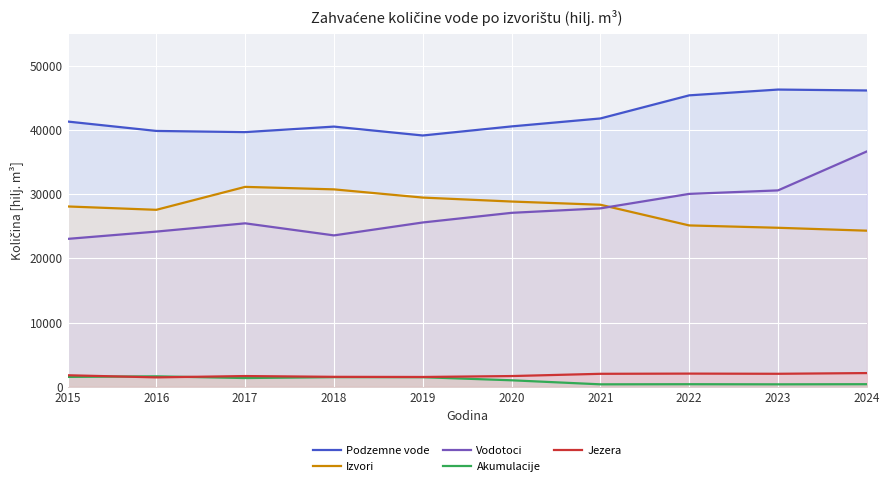

True or false: Vodotoci has a value of 23592 at 2018.

True